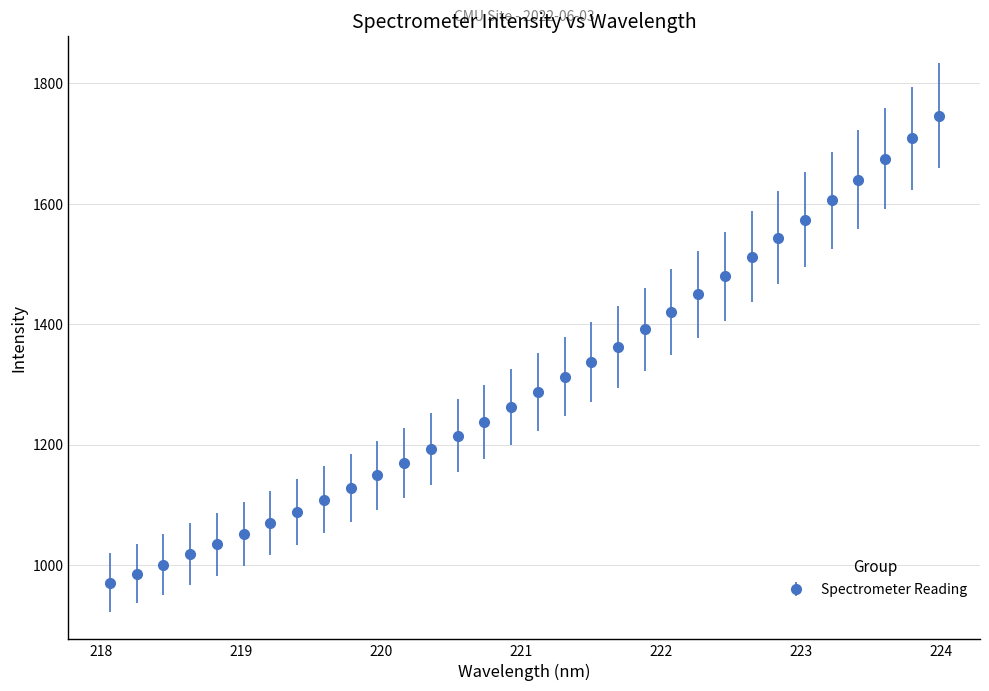

What is the difference between the maximum and minimum values?

775.4